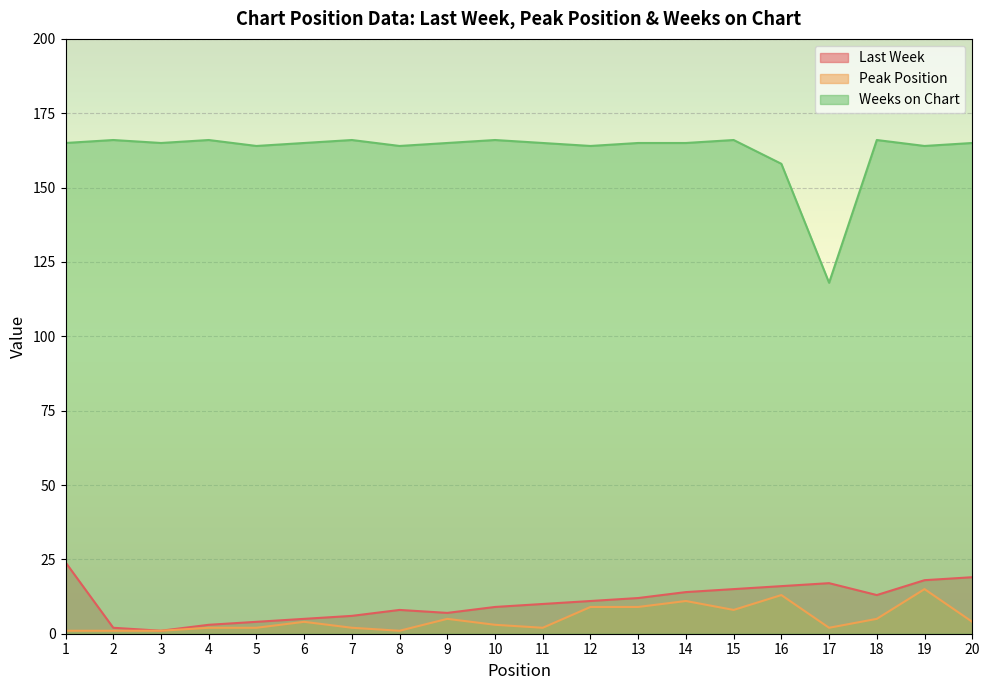

True or false: Weeks on Chart has more than 1 points higher than both neighbors.

True